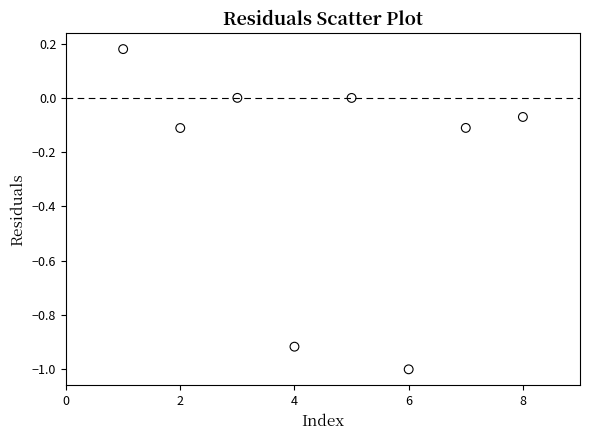

What is the range of X values (max minus min)?

7.0